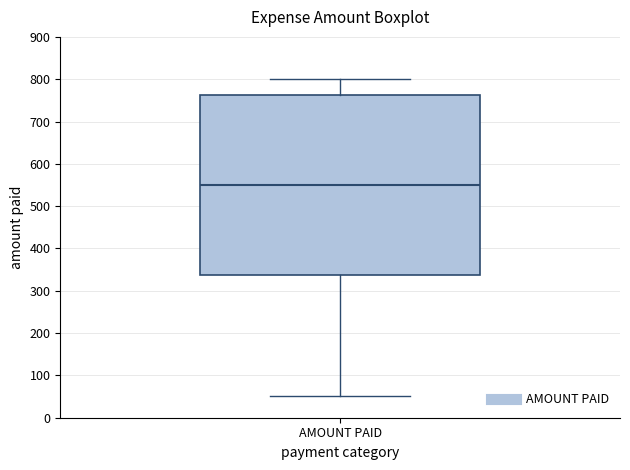

Read this box plot against the y-axis: the position of the median line, the range covered by the box, and the ends of both whiskers. The values are not printed on the chart, so give them approximately, as read against the axis.

median 550, box 340 to 760, whiskers 50 to 800